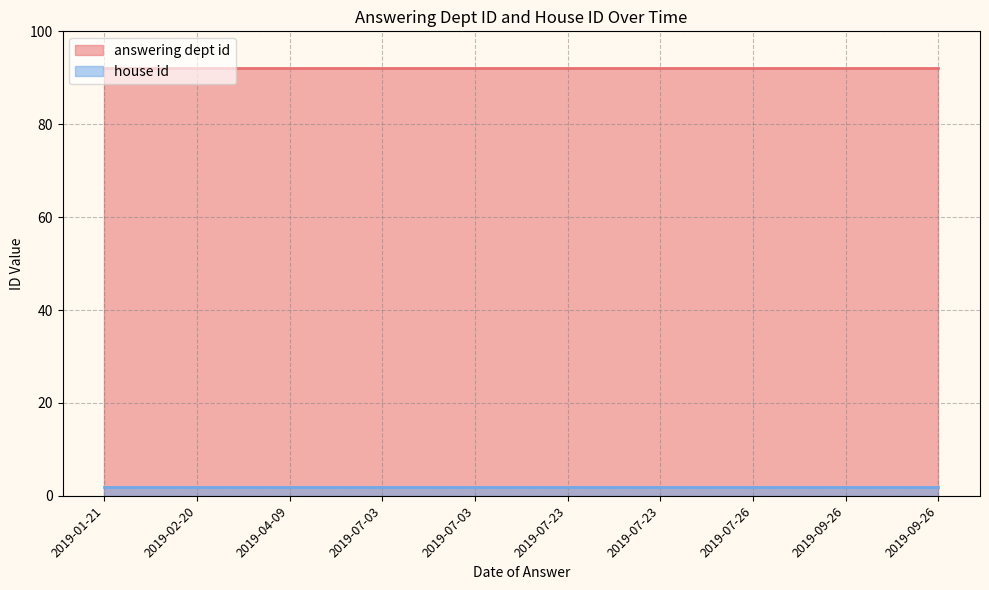

How many lines are shown in the chart?

2